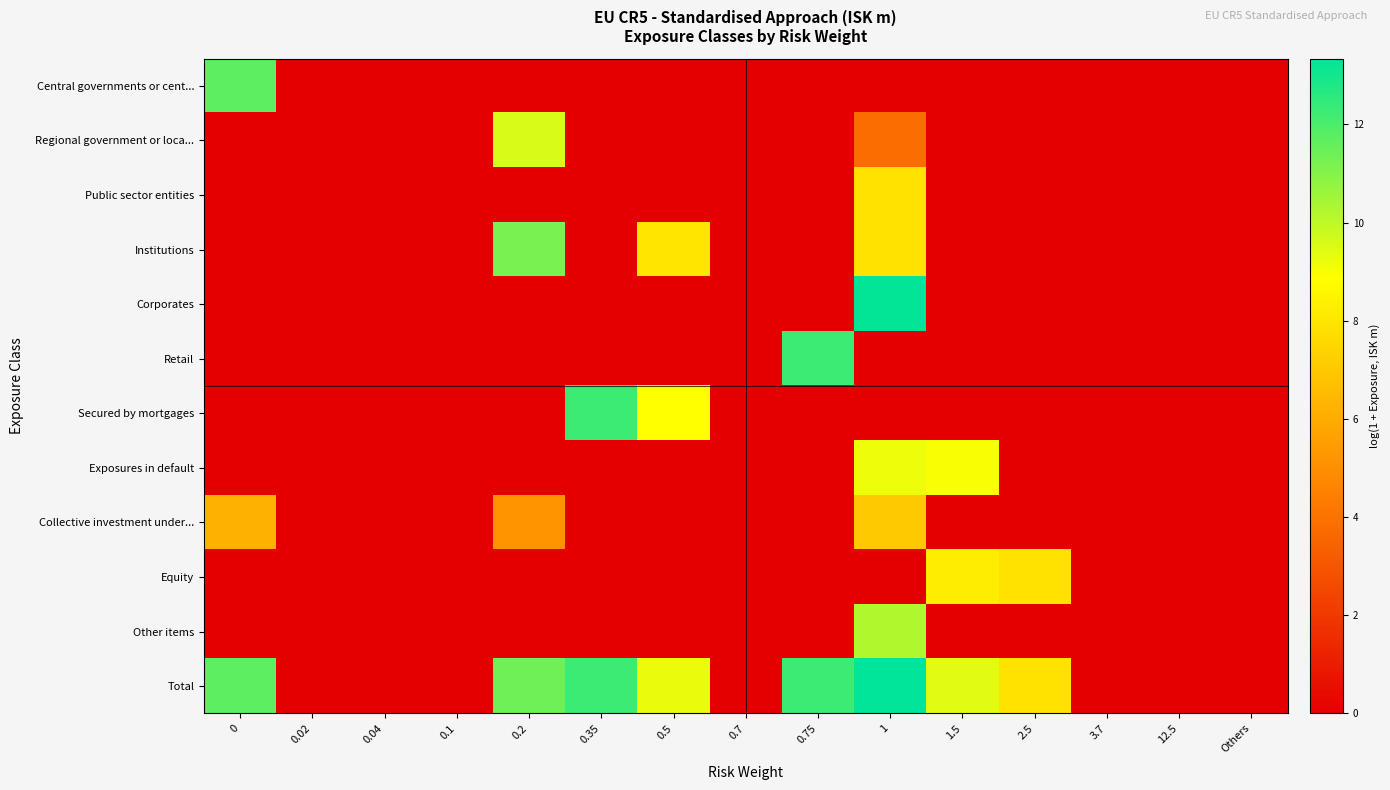

At how many categories does at least one series exceed 6?

8